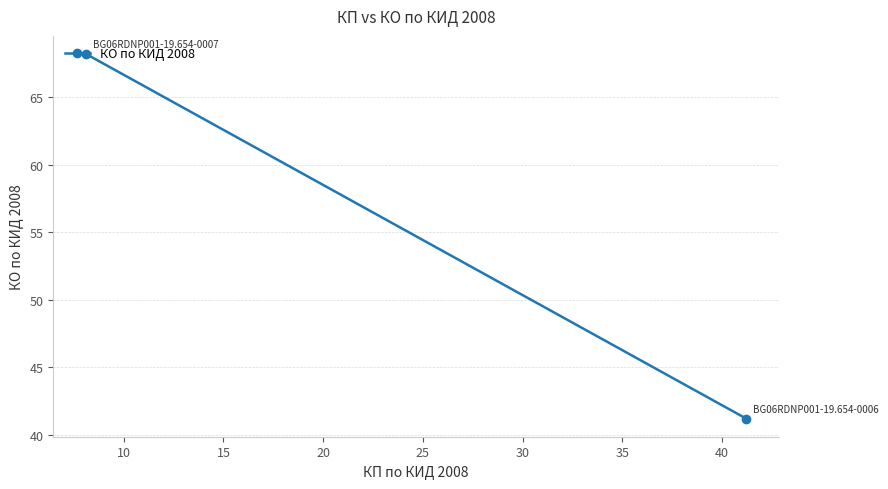

What is the sum of all values?

109.4